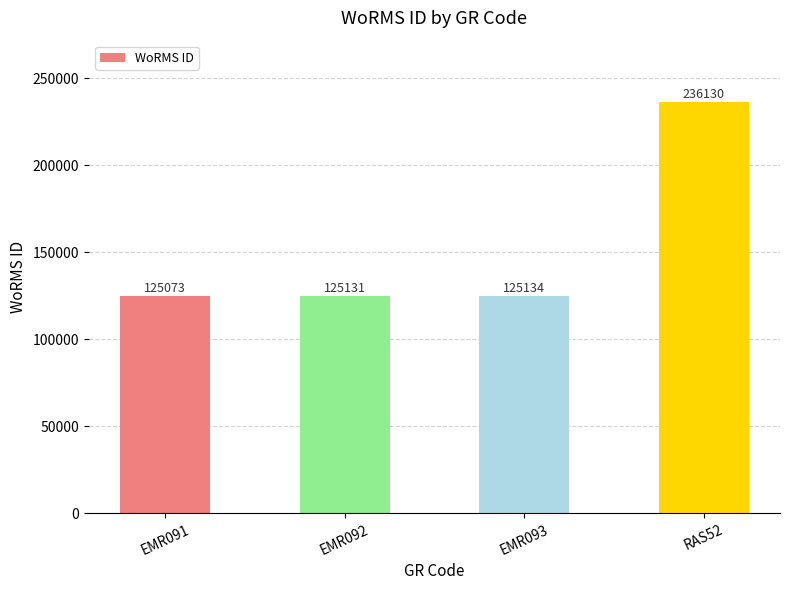

What is the value of the 1st bar from the left?

125073